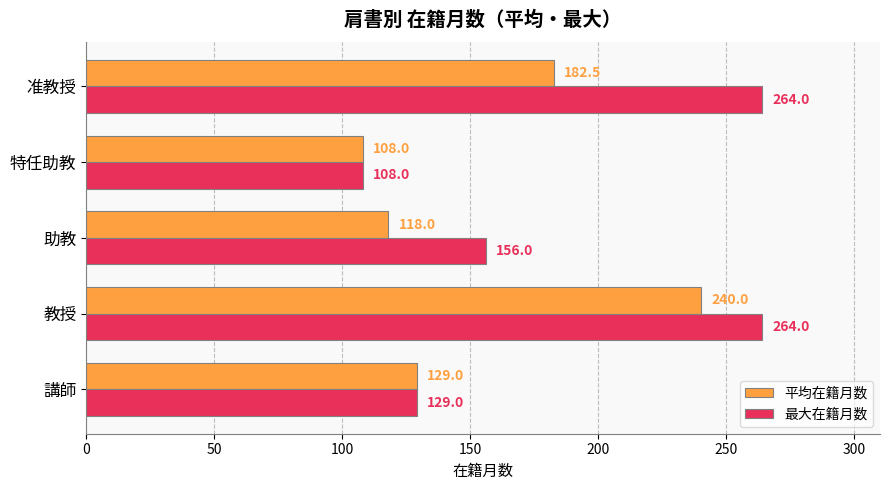

What is the average value of the 最大在籍月数 series?

184.2